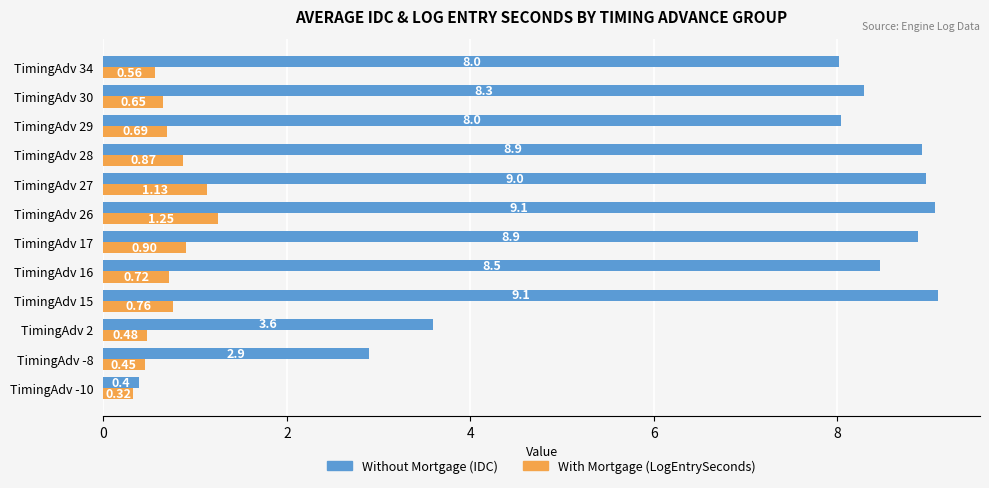

At which category is the sum across all series the highest?

TimingAdv 26